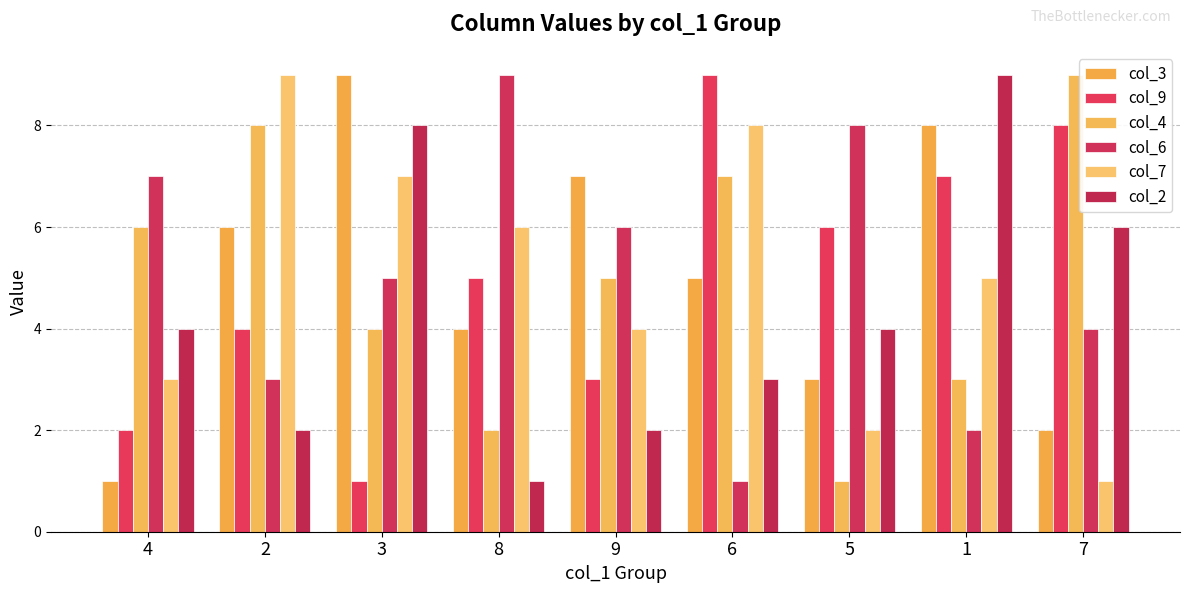

What is the smallest value displayed?

1